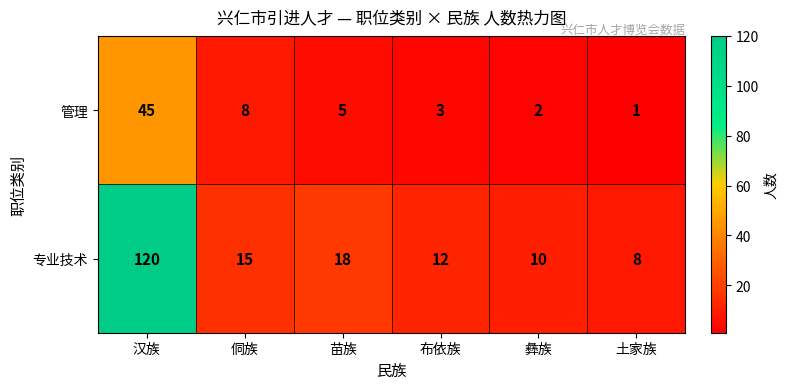

What is the greatest value displayed?

120